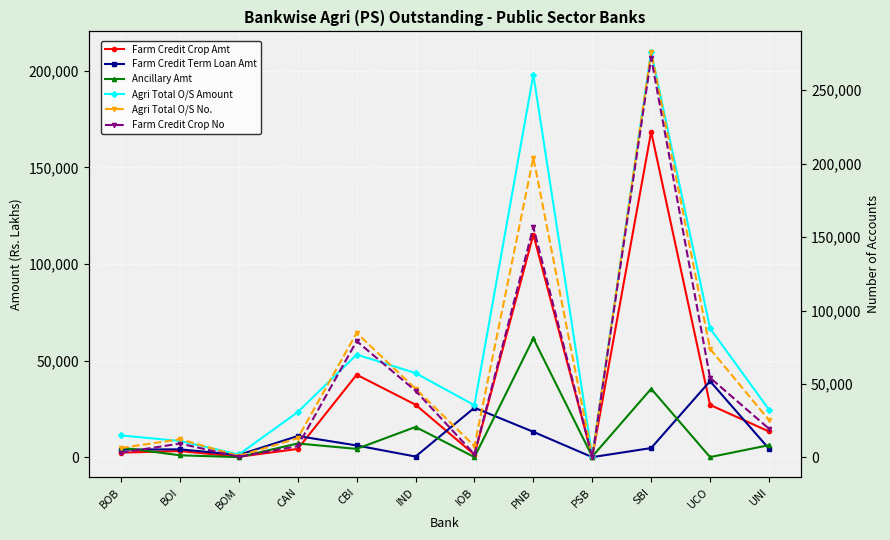

Reading right to left, extract all data points from this chart.

Farm Credit Crop Amt: 13293.5	27044.1	168461.4	156.5	115203.6	1303.0	27133.9	42669.8	4247.6	194.9	3159.8	2337.0
Farm Credit Term Loan Amt: 4355.7	39353.9	4704.4	0.0	13097.3	25584.2	307.9	6050.7	10927.4	1179.1	4038.8	3919.8
Ancillary Amt: 6203.8	22.5	35405.2	296.0	61466.3	0.0	15625.0	4271.4	7076.0	0.0	961.5	4930.7
Agri Total O/S Amount: 24593.1	66707.3	209926.6	452.5	198089.9	26887.2	43517.4	53116.6	23325.8	1374.0	8349.7	11263.0
Agri Total O/S No.: 25479.0	73943.0	276254.0	345.0	204070.0	7824.0	46787.0	84786.0	13154.0	1058.0	12445.0	6448.0
Farm Credit Crop No: 19598.0	54269.0	272073.0	234.0	156833.0	2225.0	45397.0	79241.0	7691.0	503.0	9487.0	3252.0